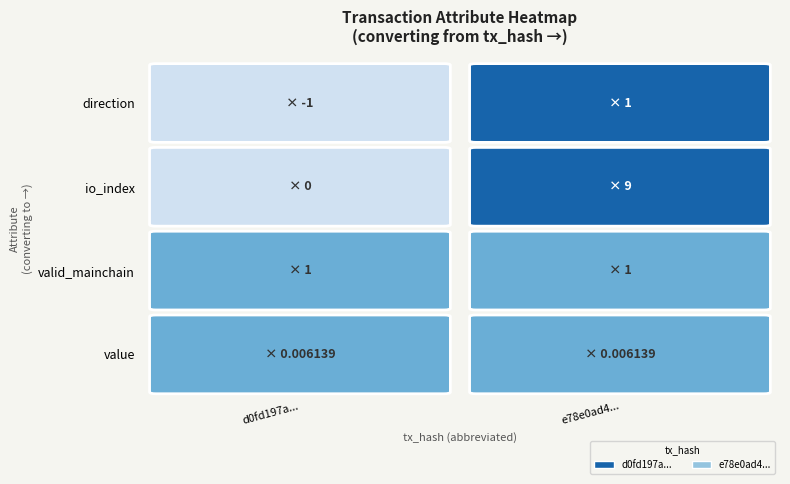

What is the difference between the highest and lowest values at 3?

1